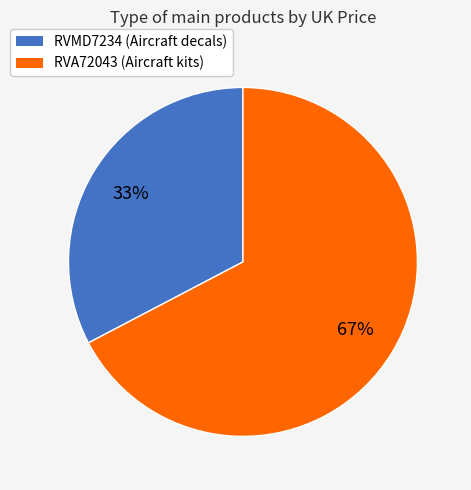

What is the majority slice?

RVA72043